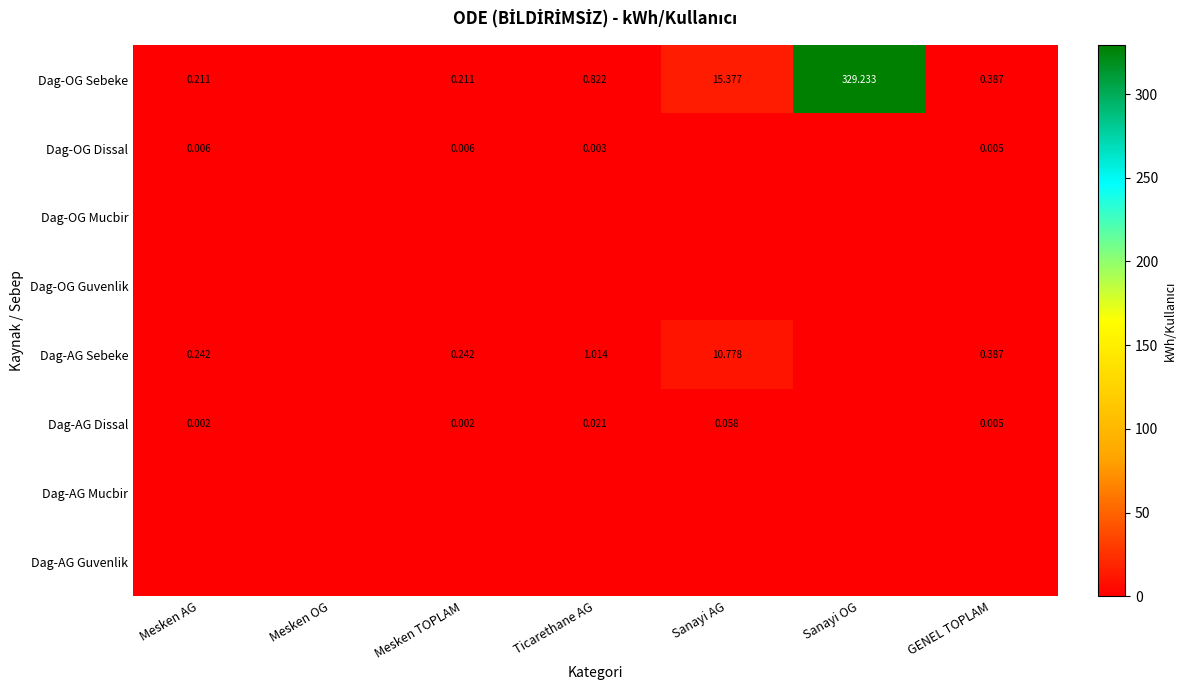

Which series has the largest range (max minus min)?

Dag-OG Sebeke